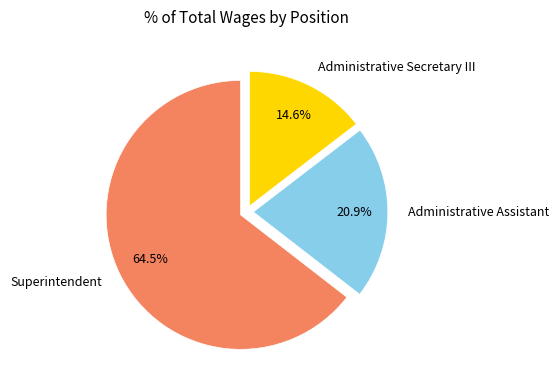

Combined, what portion of the pie is Administrative Assistant and Administrative Secretary III?

35.5%